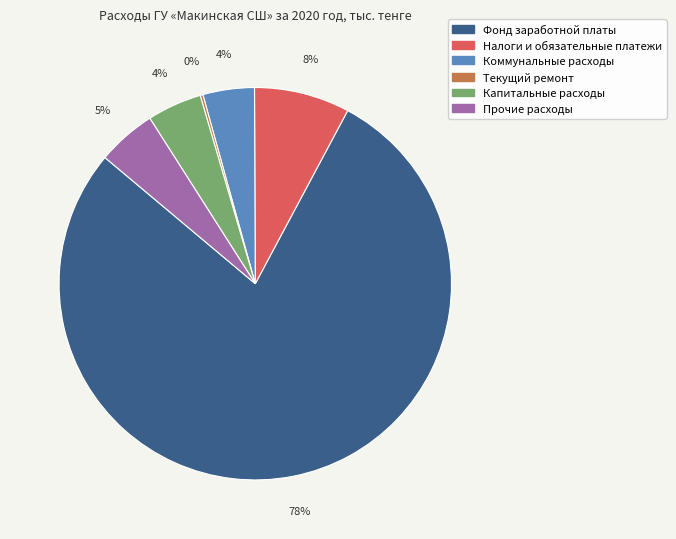

Which category has the biggest portion of the pie?

Фонд заработной платы